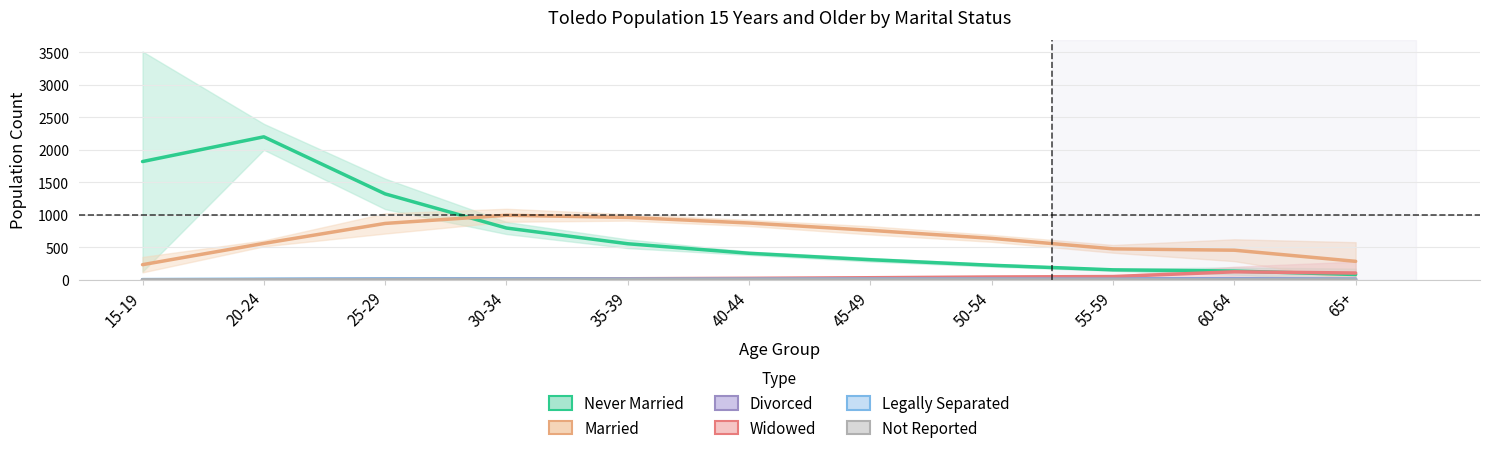

True or false: Legally Separated and Never Married intersect in this chart.

False